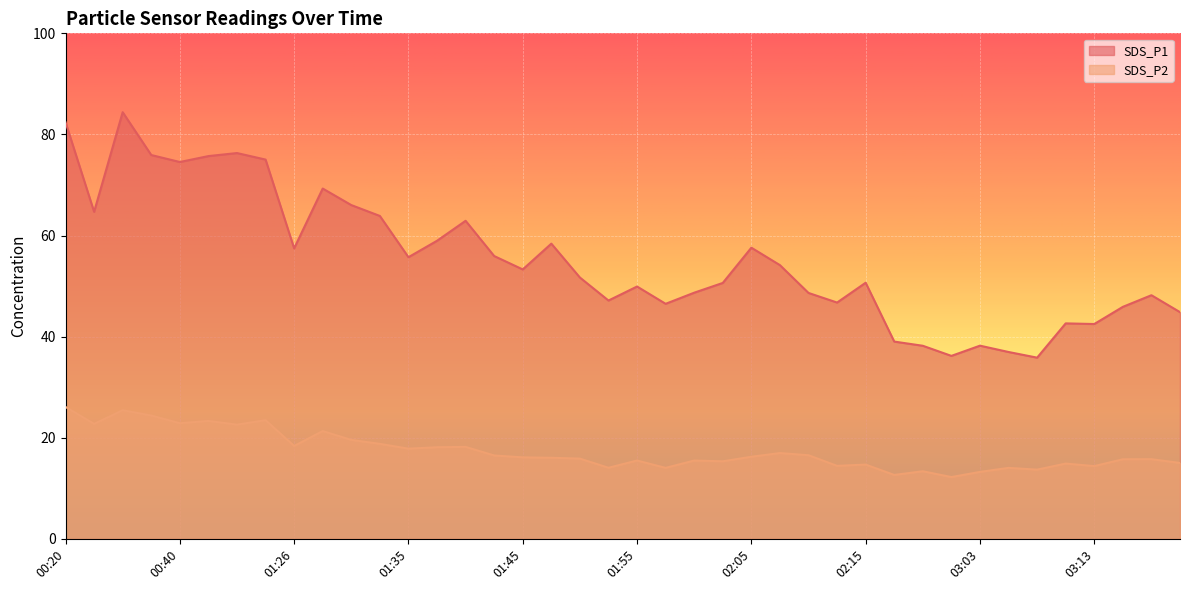

What is the value of the SDS_P1 point at the 28th from the left?

46.8